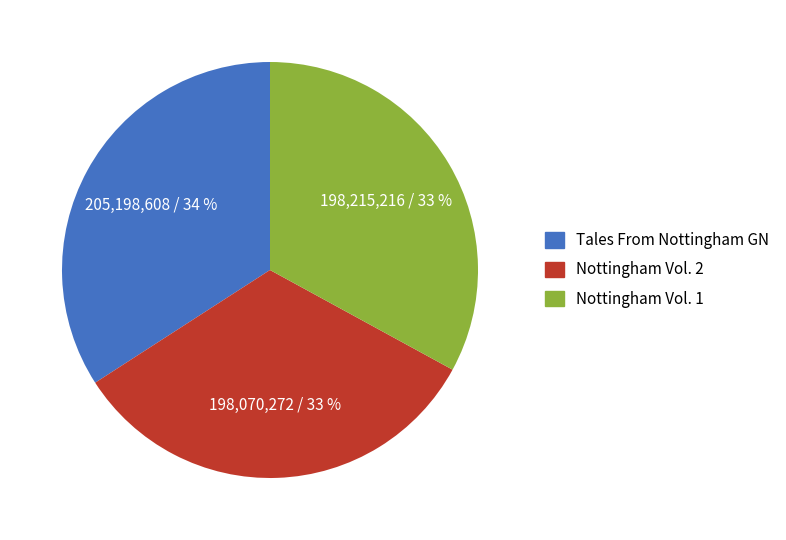

Is there any slice that represents more than half of the pie?

No